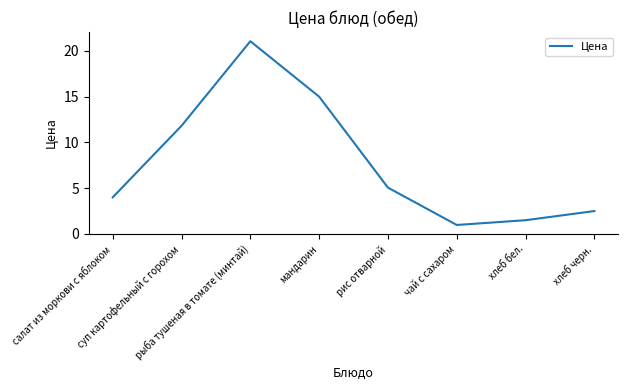

At which category does the data reach its first local valley?

чай с сахаром